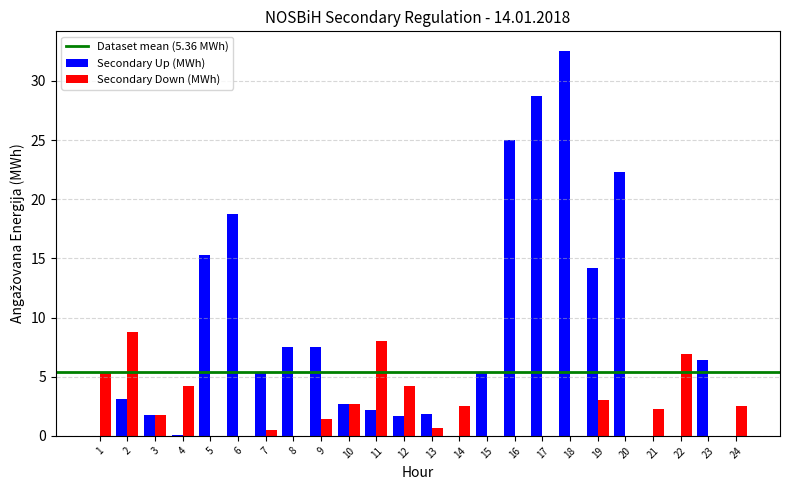

At which label is Secondary Up (MWh) closest to 16?

5